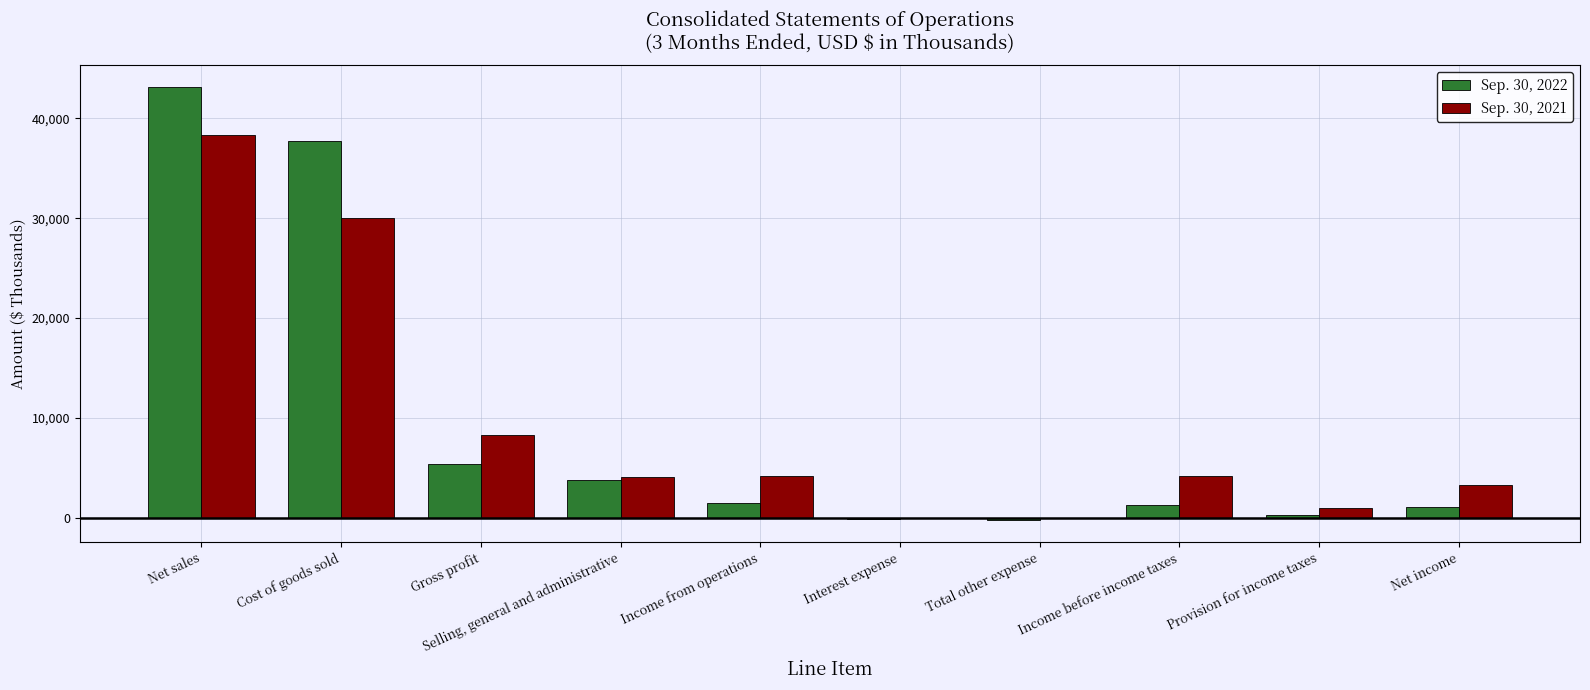

What are all the series names shown in the legend?

Sep. 30, 2022, Sep. 30, 2021